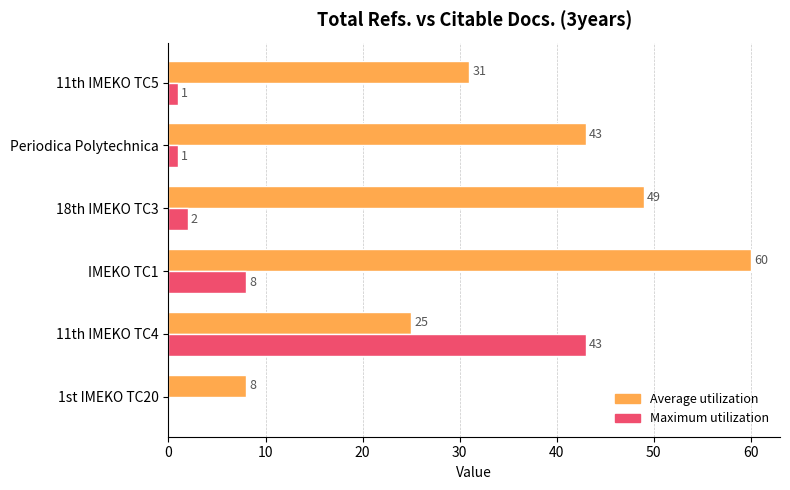

What value does the Maximum utilization series have at 11th IMEKO TC4, to the nearest 5?

45